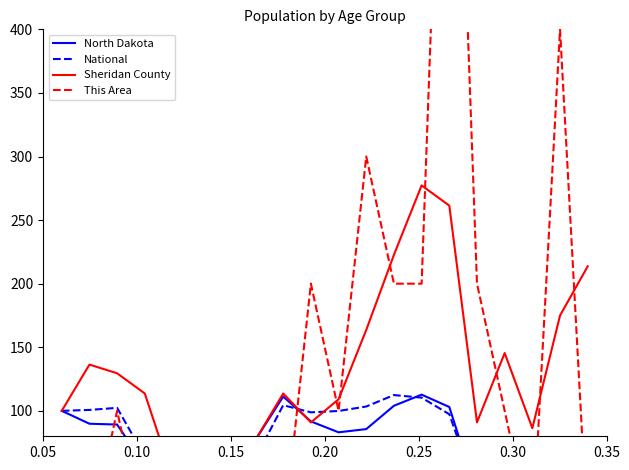

Which series has the largest total across all categories?

This Area